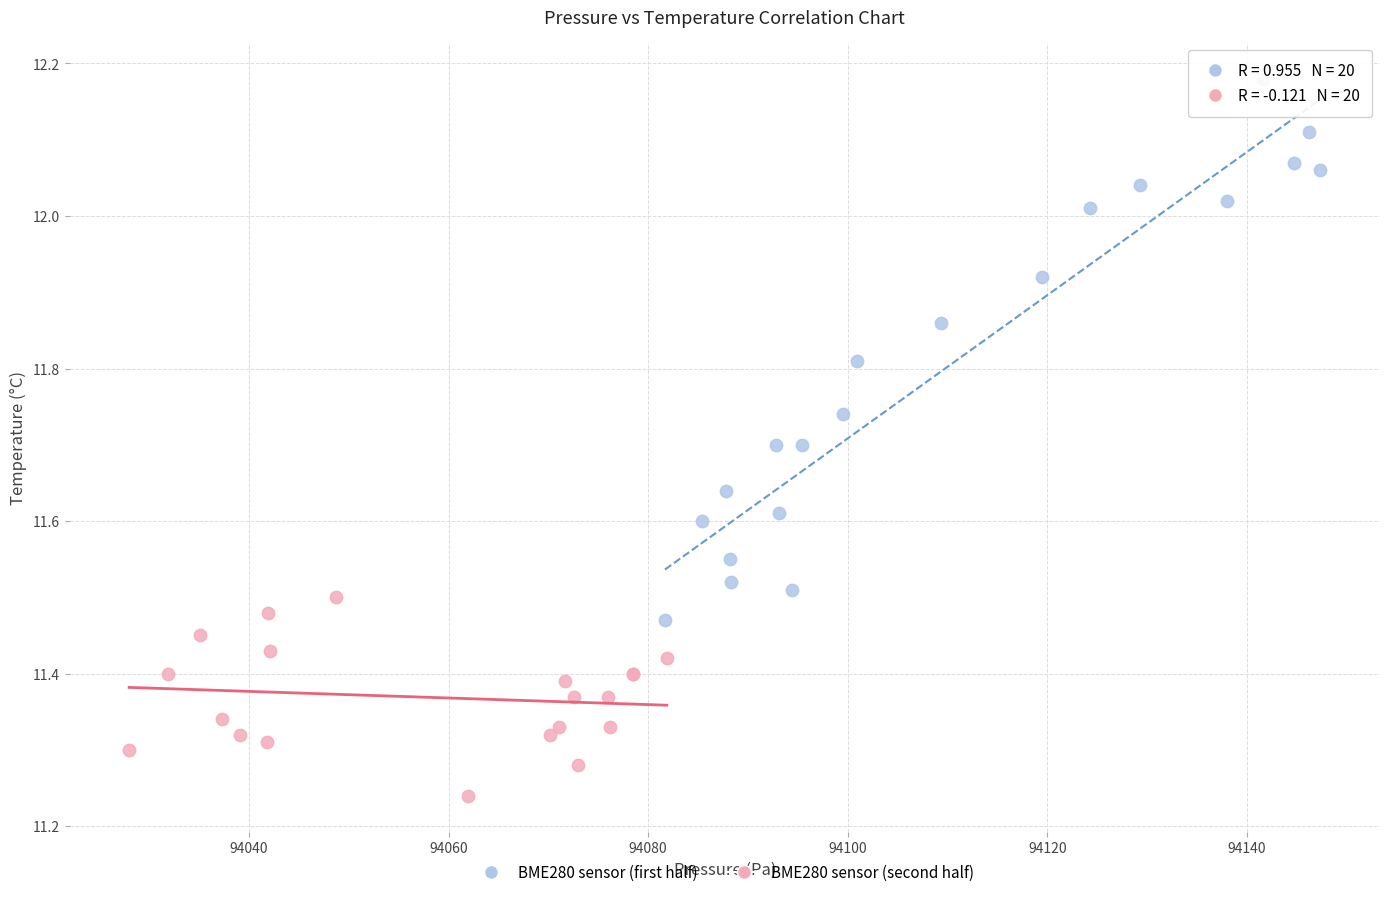

Which series has the widest spread of Y values?

BME280 sensor (first half)